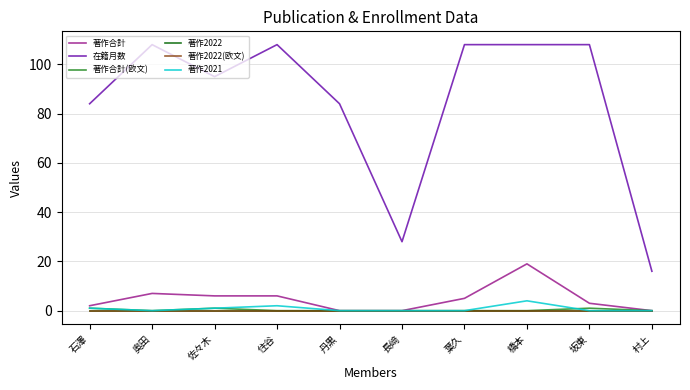

Does the chart have visible grid lines?

Yes